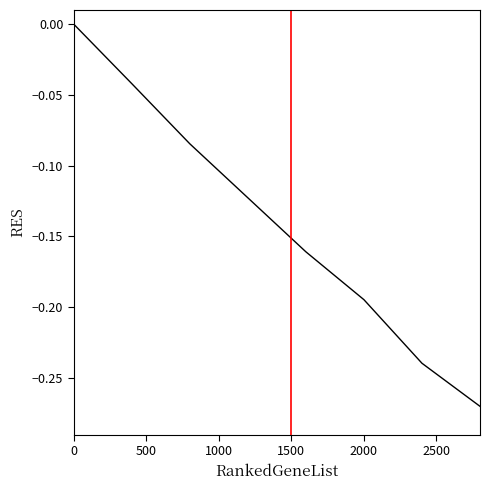

Count the values in the range 0 to 1.

1